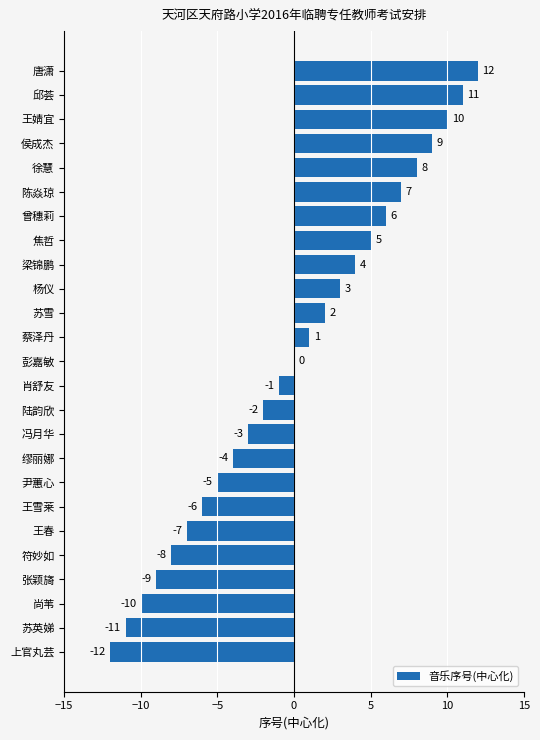

Which category has the highest value across all series?

唐潇